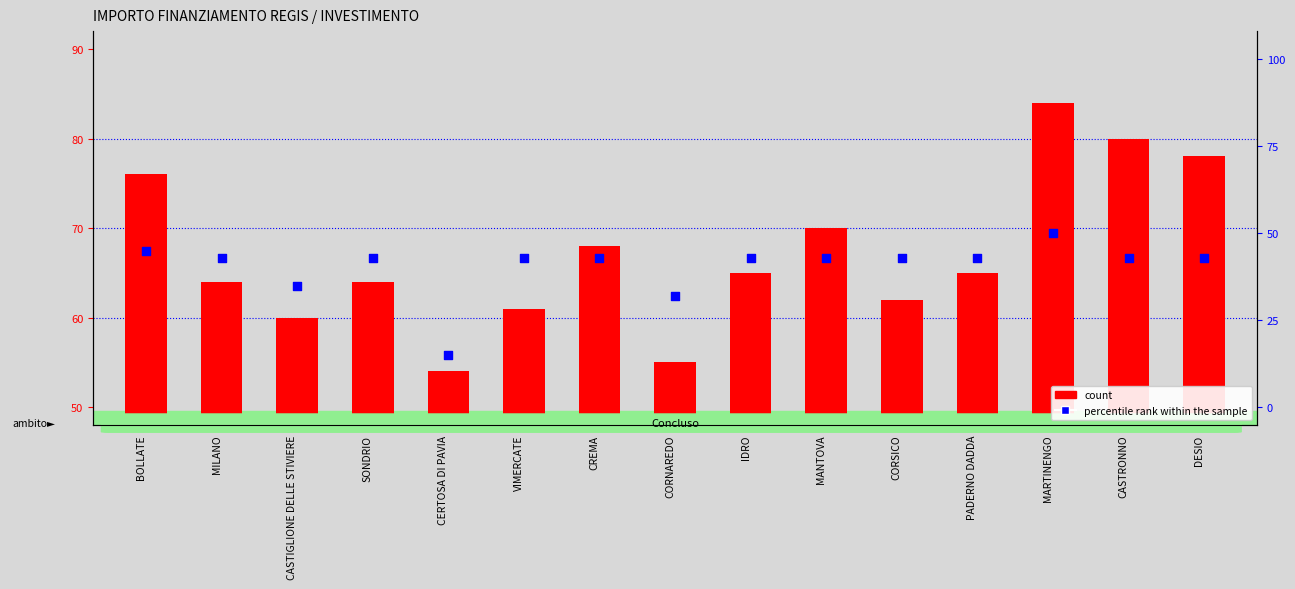

Which series has the largest total across all categories?

count